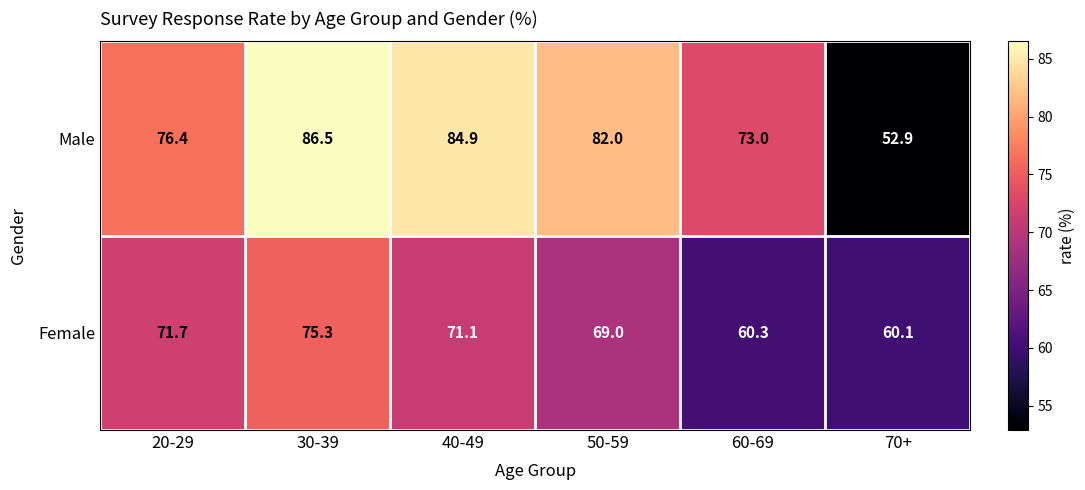

At how many categories does at least one series exceed 76?

4